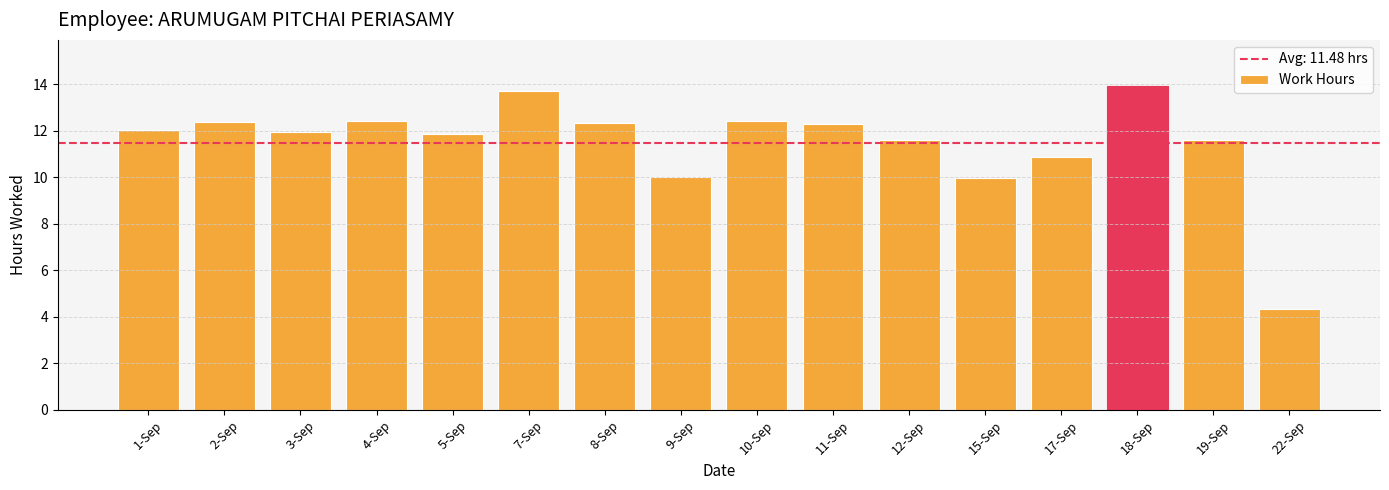

What is the maximum value shown in the chart?

13.9